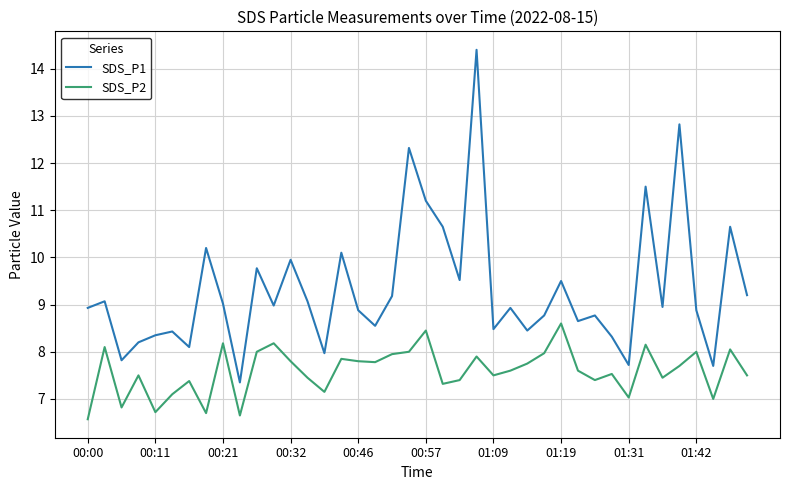

List the series in order of their peak value, lowest first.

SDS_P2, SDS_P1